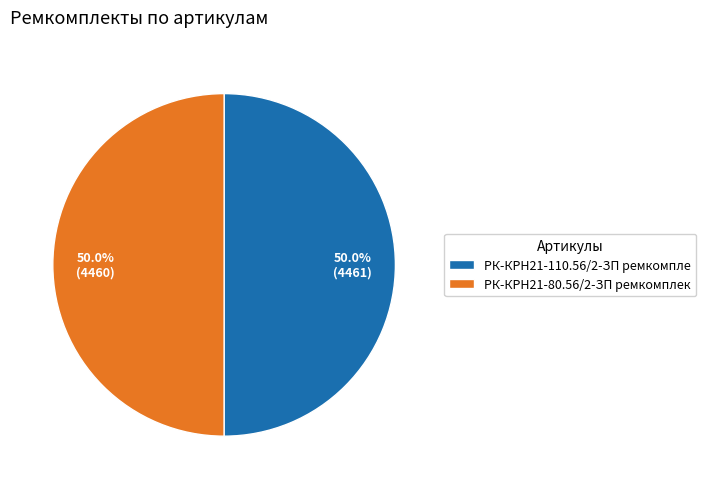

Combined, do РК-КРН21-110.56/2-ЗП ремкомпле and РК-КРН21-80.56/2-ЗП ремкомплек account for over 50%?

Yes